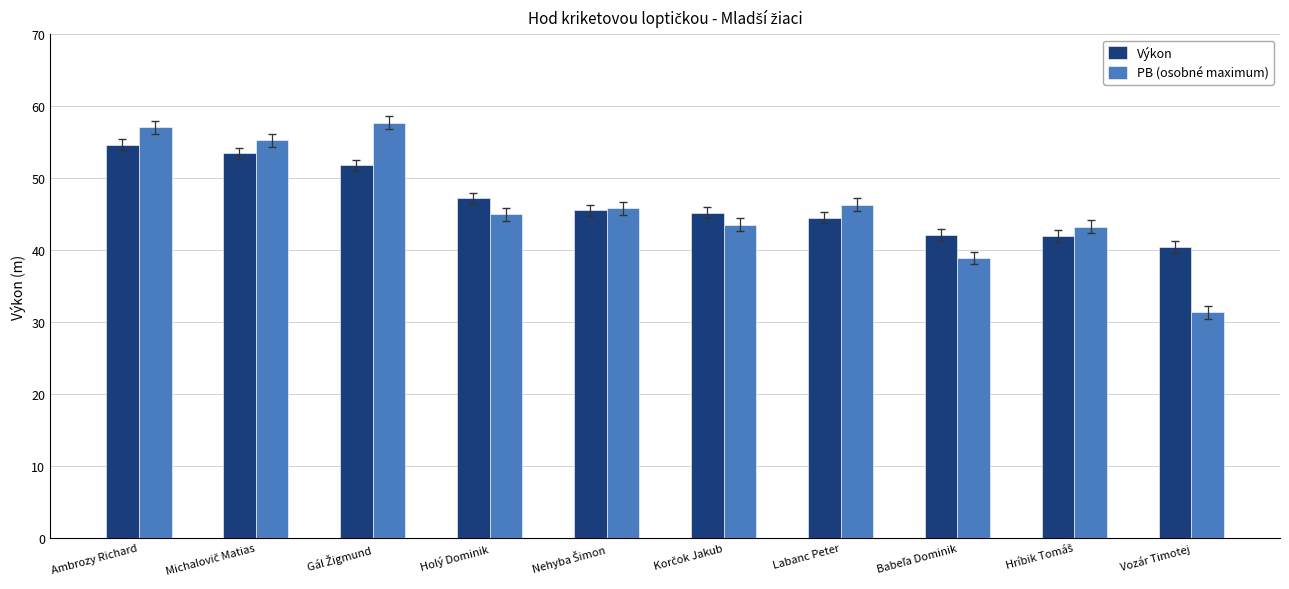

What is the sum of all Výkon values?

466.9